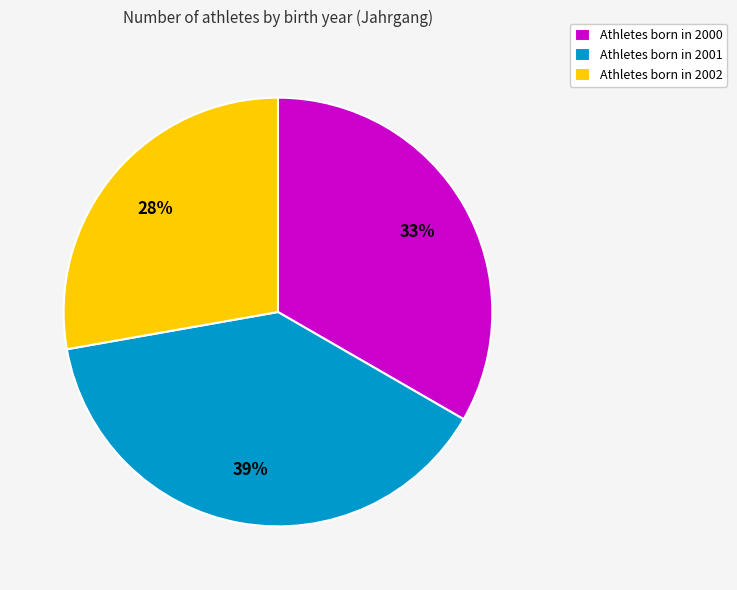

What is the largest slice in the pie chart?

Athletes born in 2001